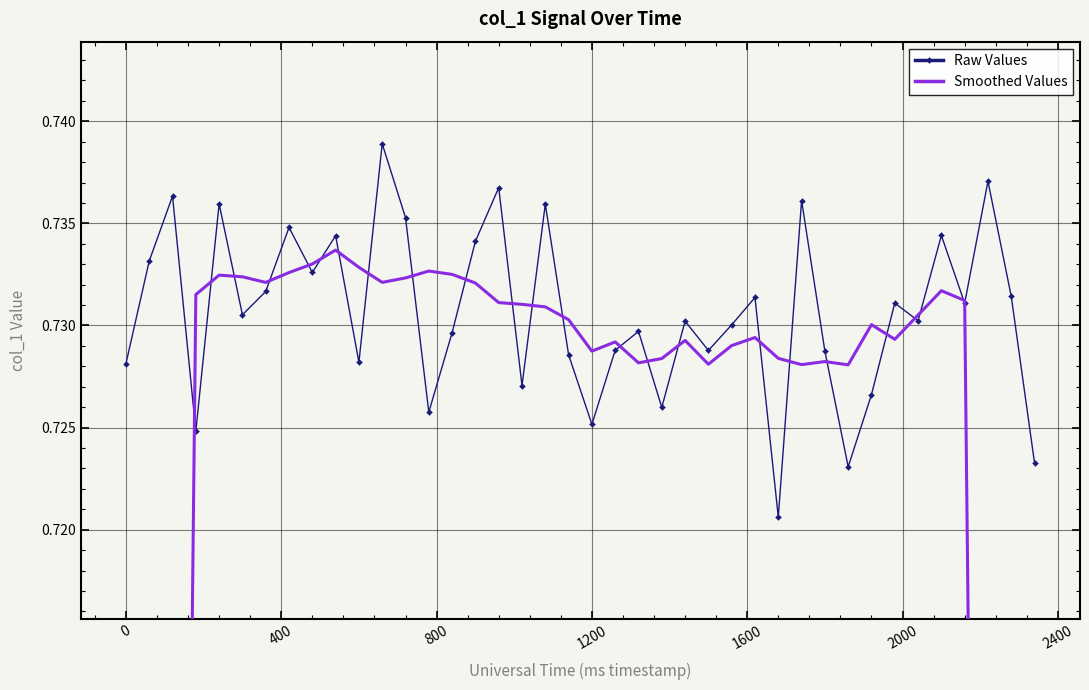

Does the chart have visible grid lines?

Yes